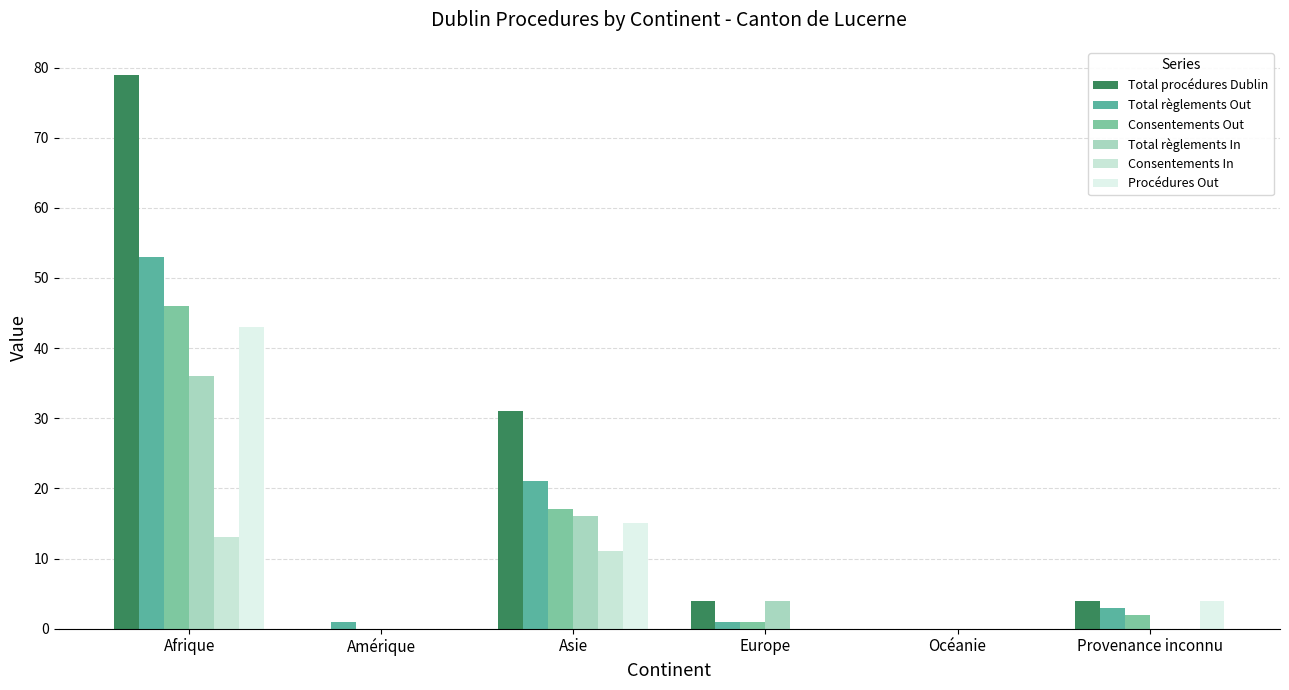

Rank the series by their maximum value, from lowest to highest.

Consentements In, Total règlements In, Procédures Out, Consentements Out, Total règlements Out, Total procédures Dublin